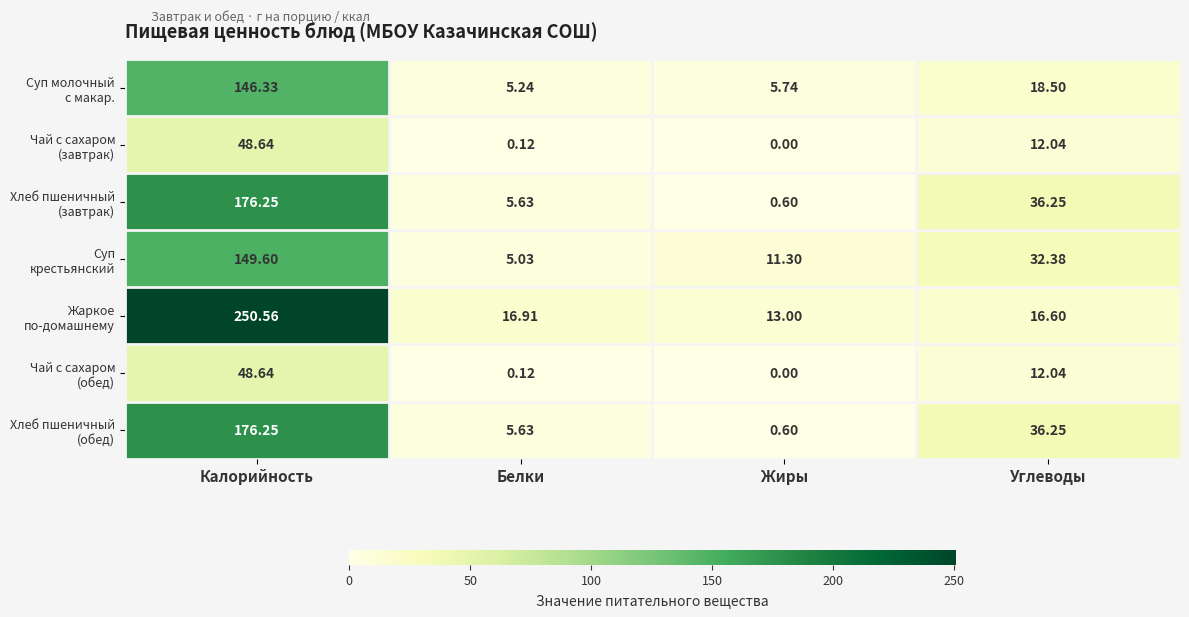

At which category is the sum across all series the highest?

Калорийность